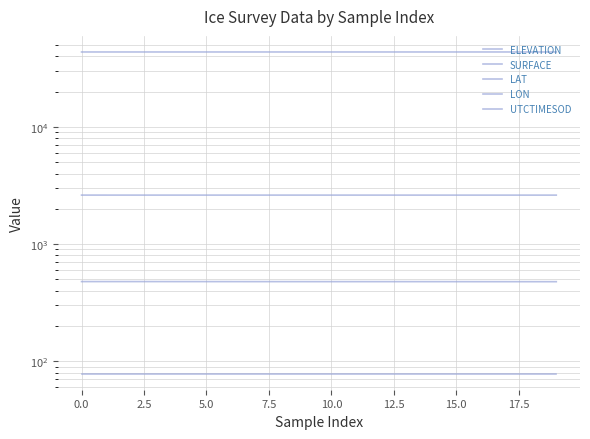

What is the sum of all ELEVATION values?

52414.5